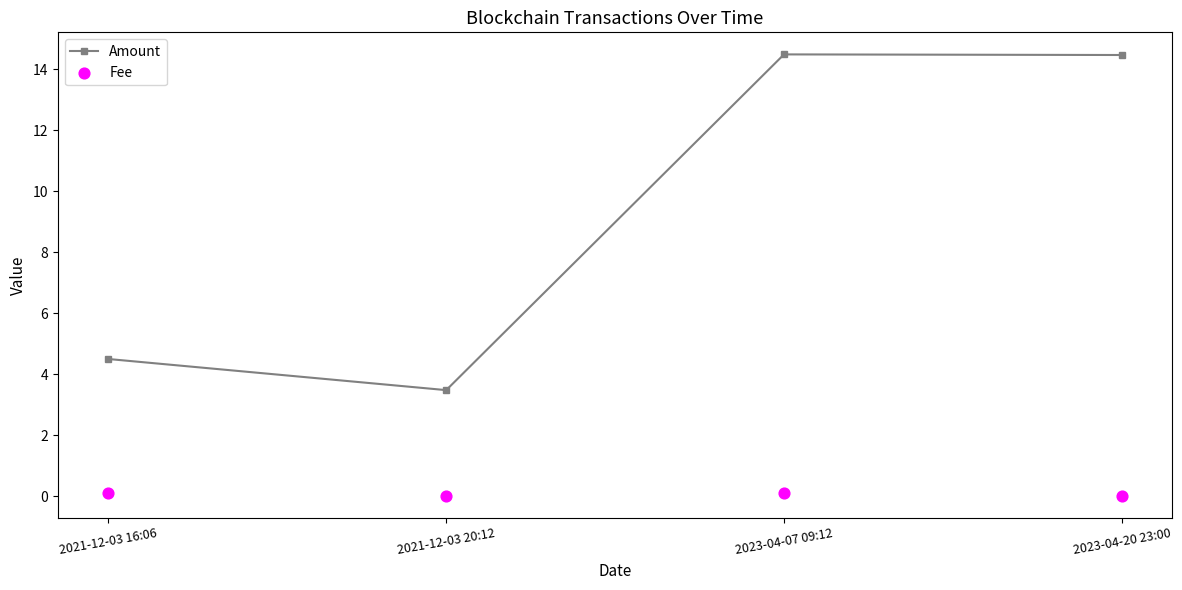

Which series has the widest spread of Y values?

Amount